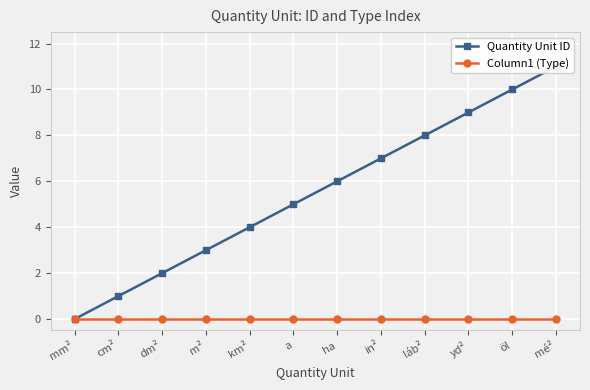

Reading right to left, list all the values displayed in this chart.

Quantity Unit ID: 11	10	9	8	7	6	5	4	3	2	1	0
Column1 (Type): 0	0	0	0	0	0	0	0	0	0	0	0